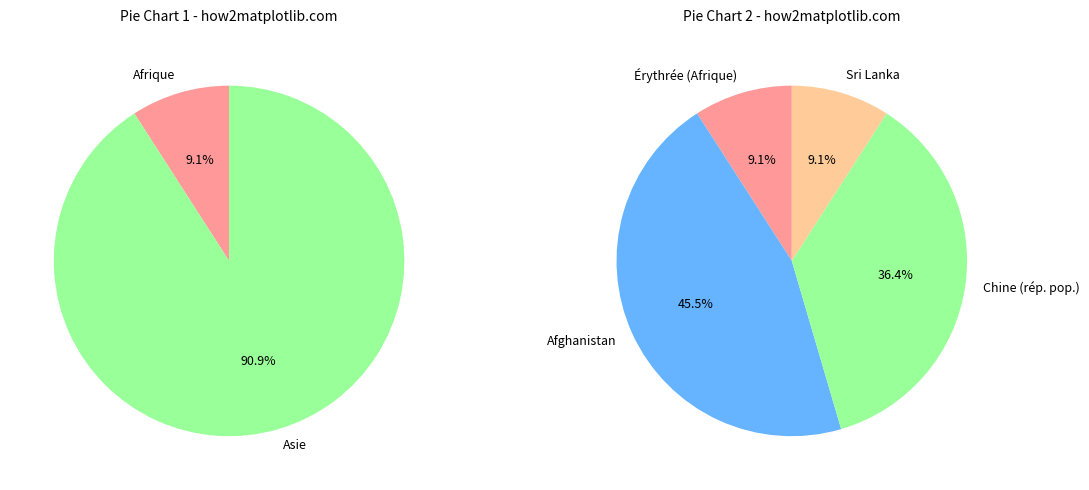

Is it true that Asie is 81% of the pie?

False